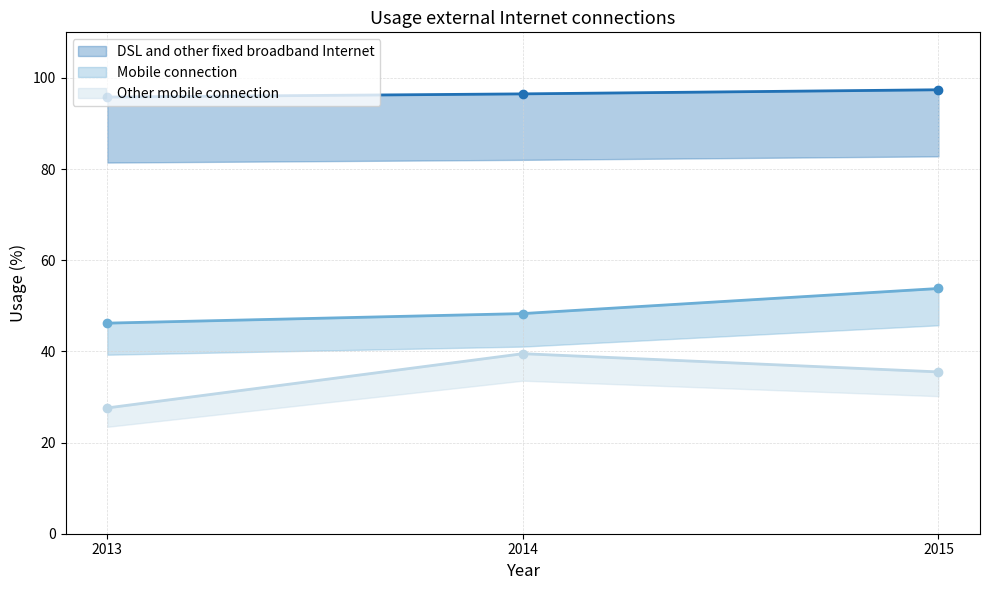

At which label is Other mobile connection closest to 33?

2015